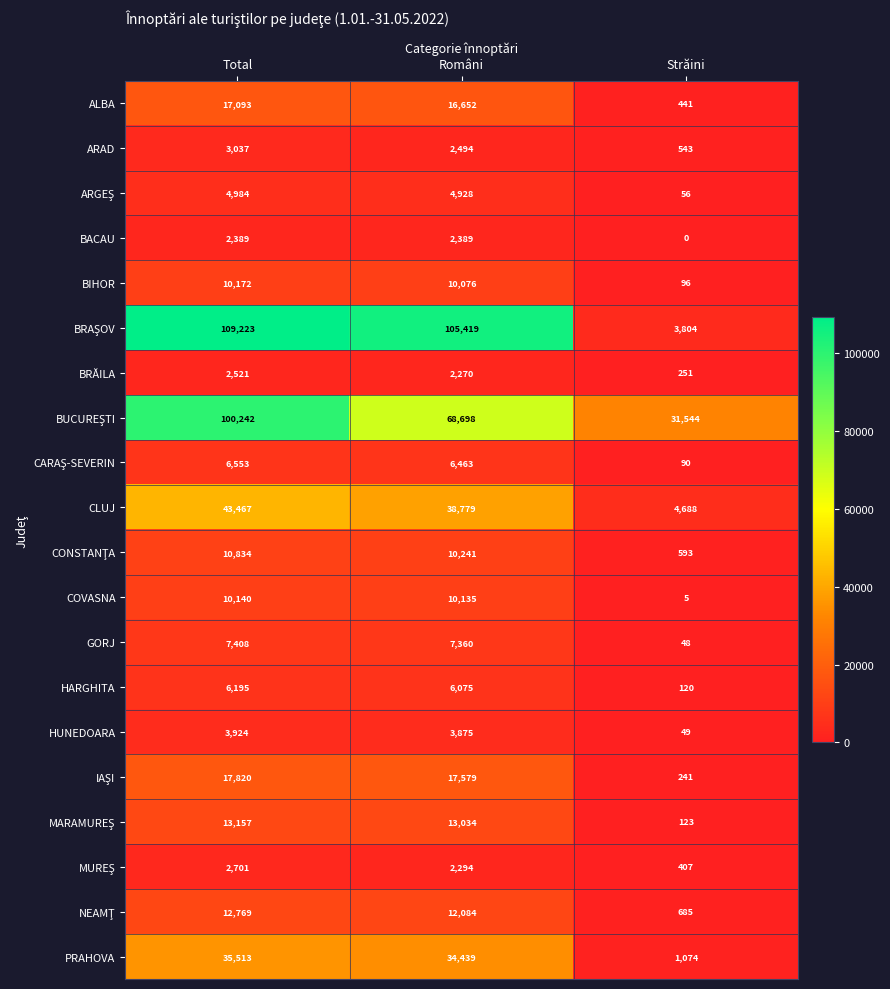

Is it true that GORJ equals 68 at Străini?

False